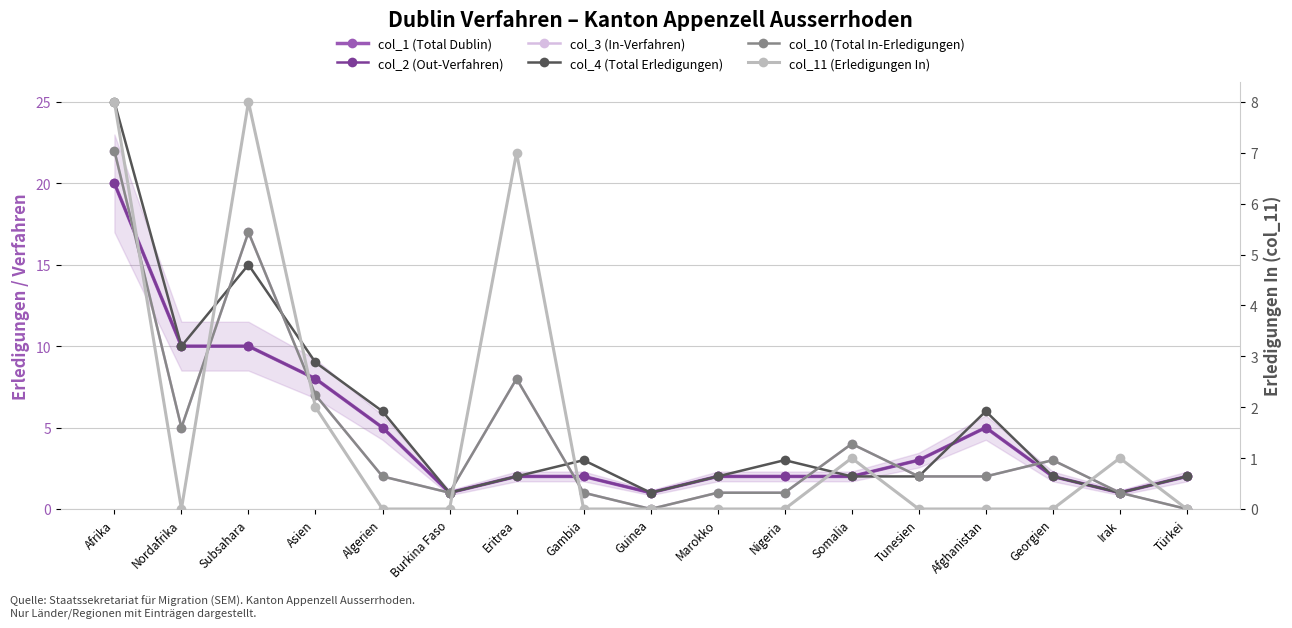

List the series in order of their peak value, highest first.

col_4 (Total Erledigungen), col_3 (In-Verfahren), col_10 (Total In-Erledigungen), col_1 (Total Dublin), col_2 (Out-Verfahren), col_11 (Erledigungen In)